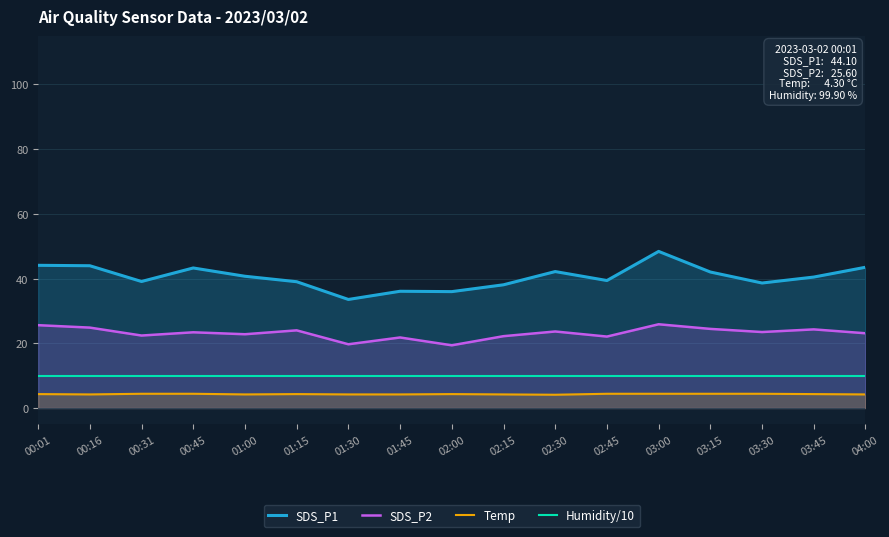

What is the highest value of the Temp series?

4.4